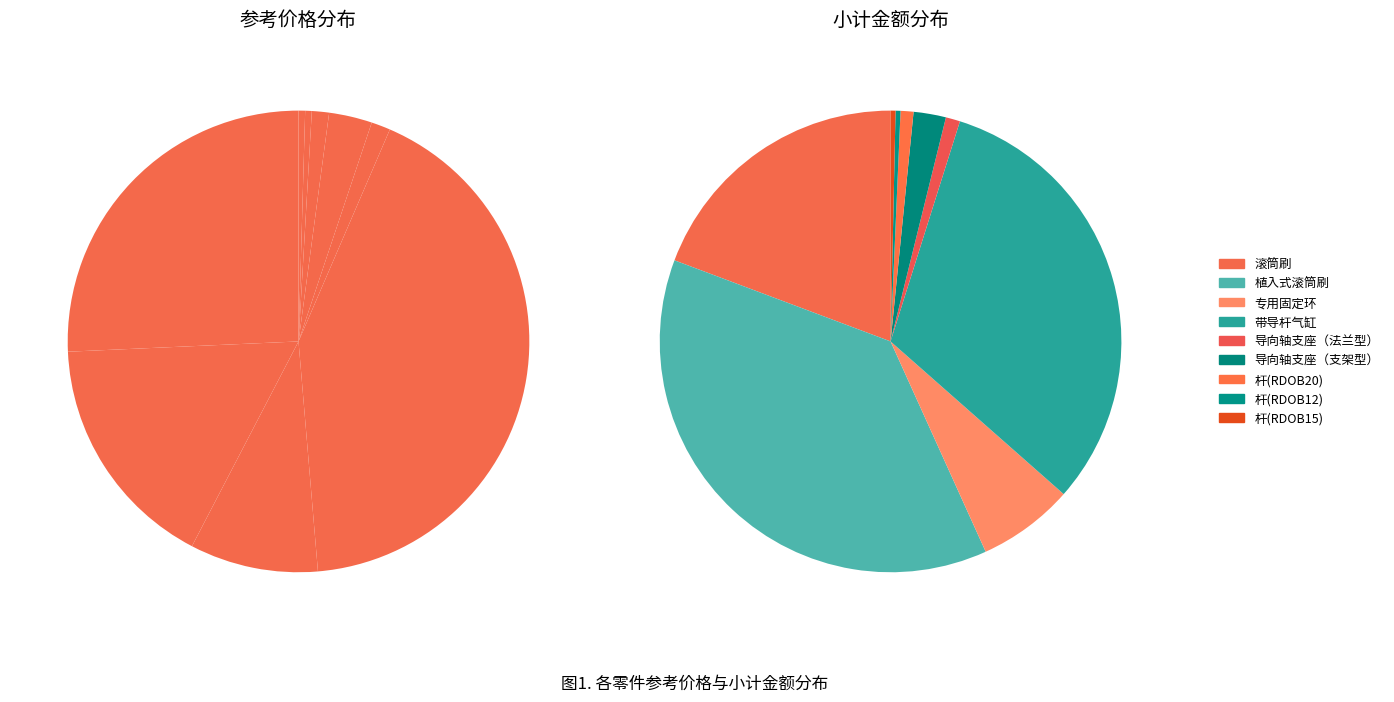

What is the ratio of the value at 4 to the value at 2?

2.5